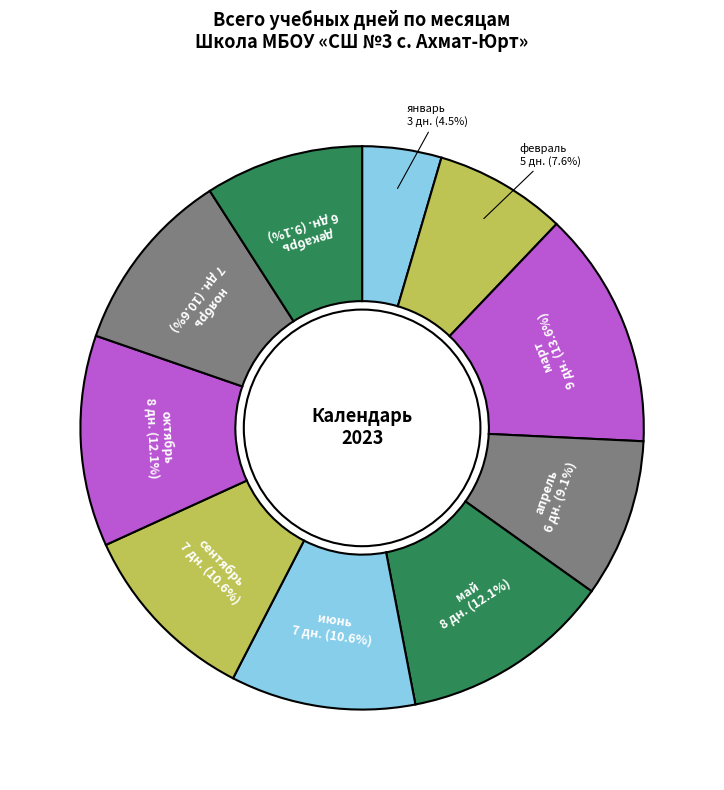

Count the number of slices in the pie.

10